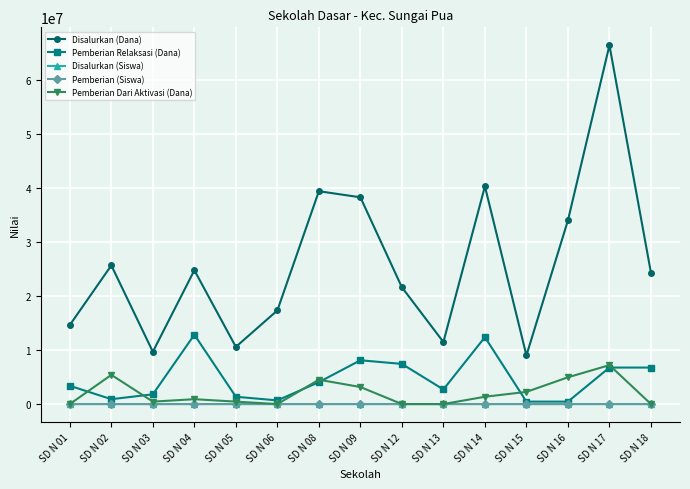

Between SD N 02 and SD N 09, which series saw the biggest shift?

Disalurkan (Dana)